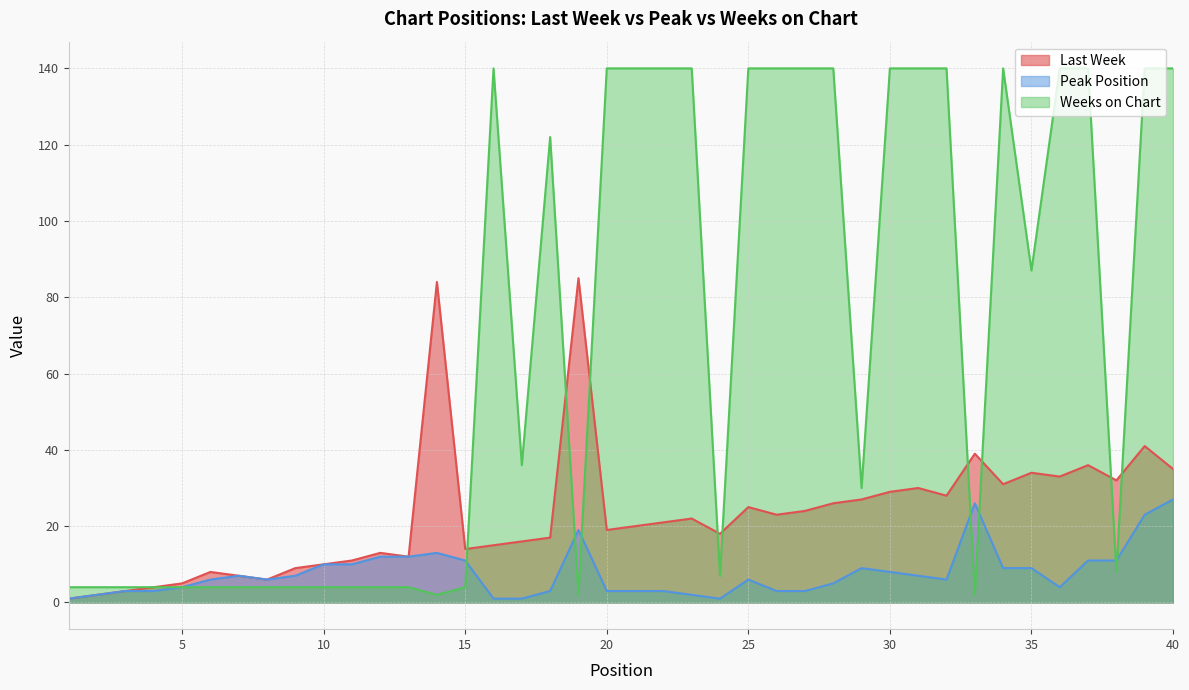

How many interior local peaks does the Peak Position series have?

6